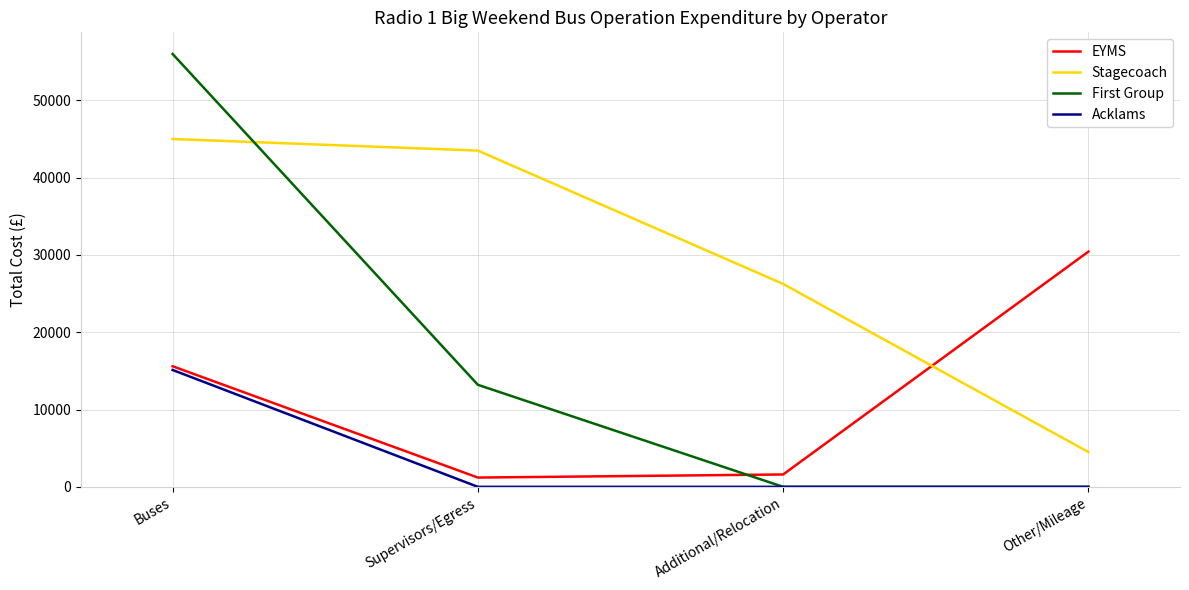

How many lines are shown in the chart?

4